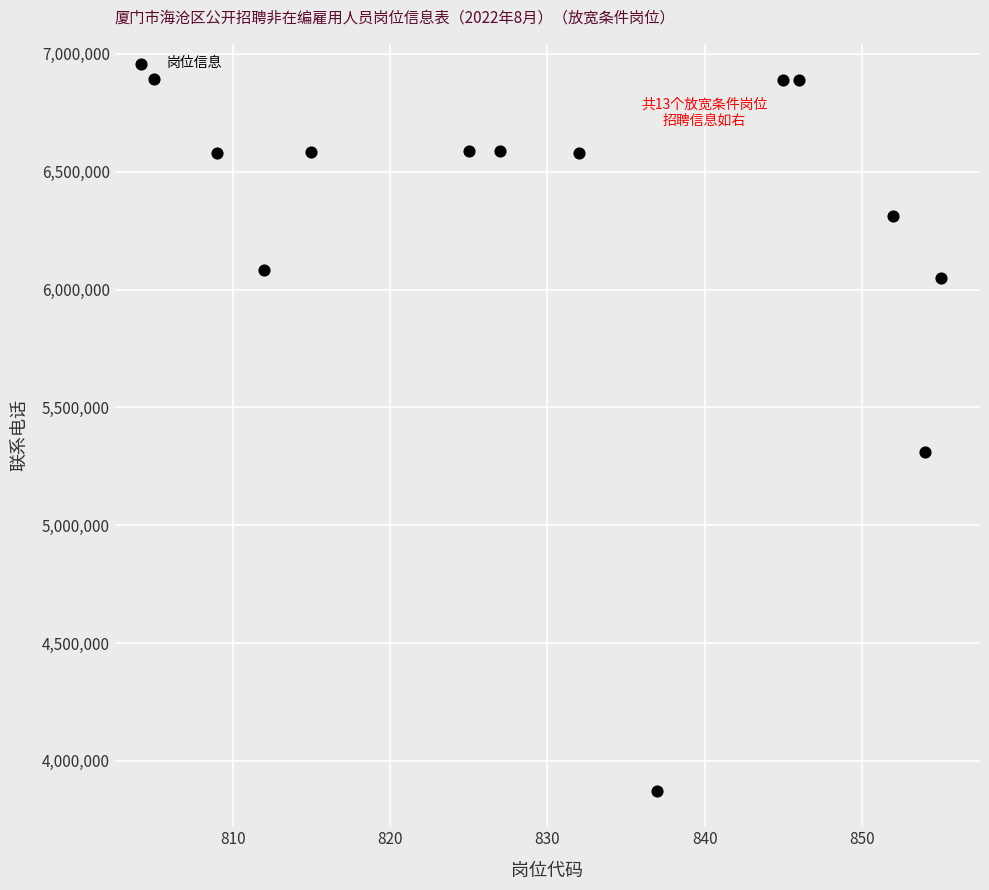

What is the range of X values (max minus min)?

50